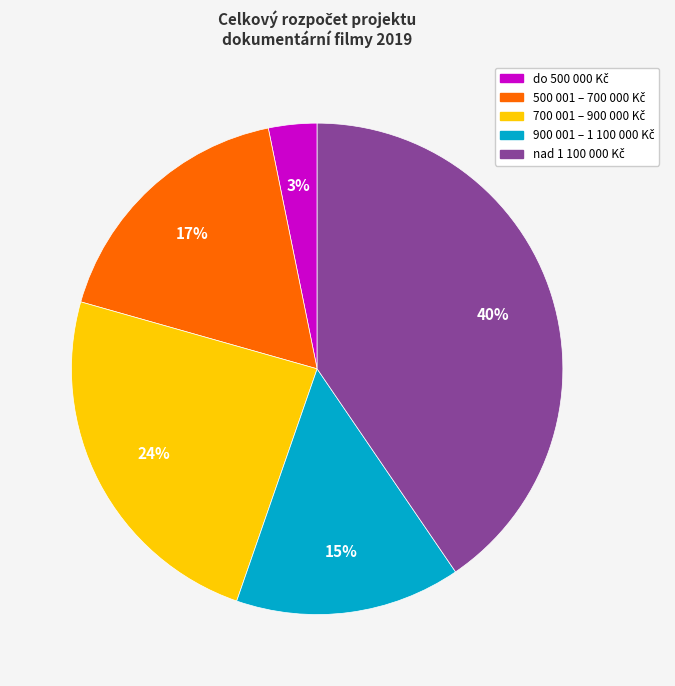

How many segments does this pie chart have?

5